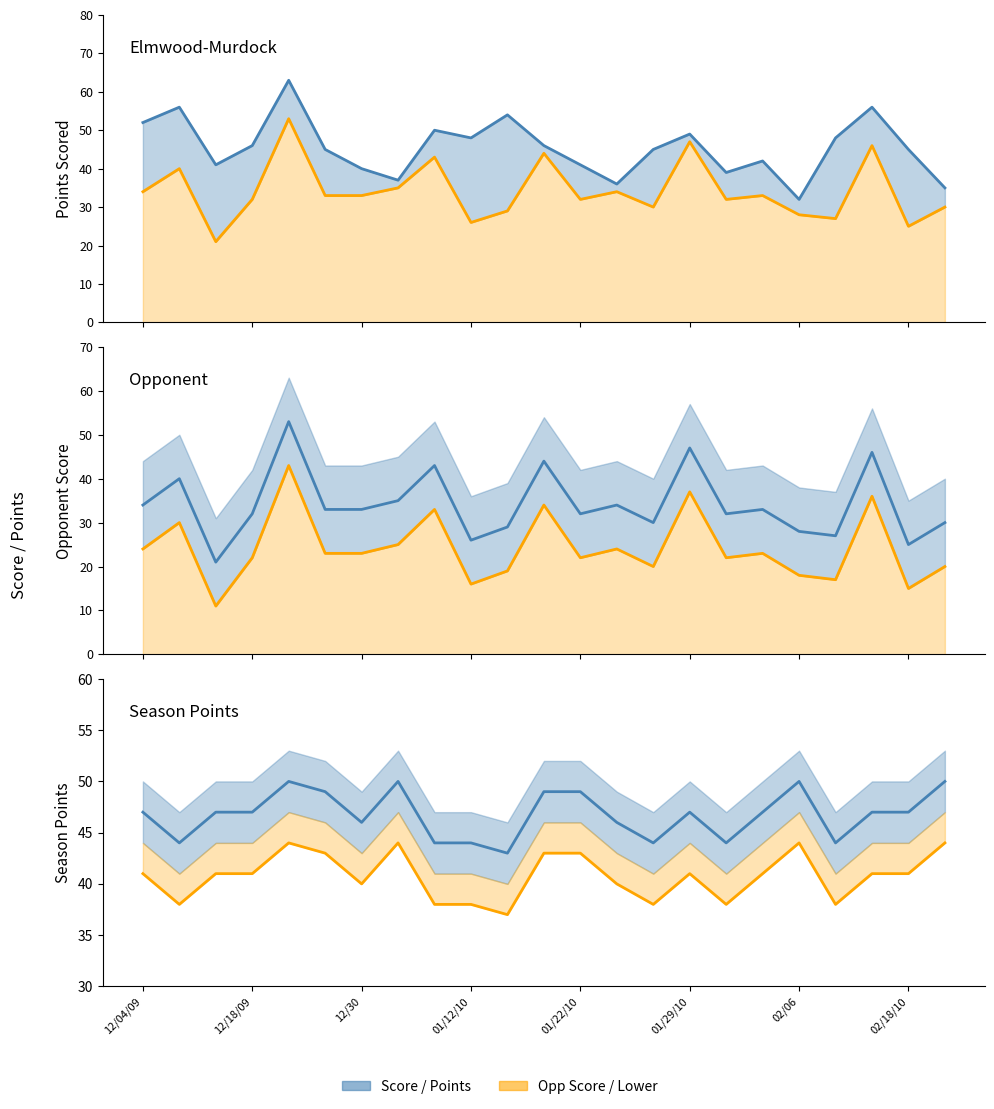

Is the value of SCORE at 9 greater than the value of Points lower at 20?

Yes